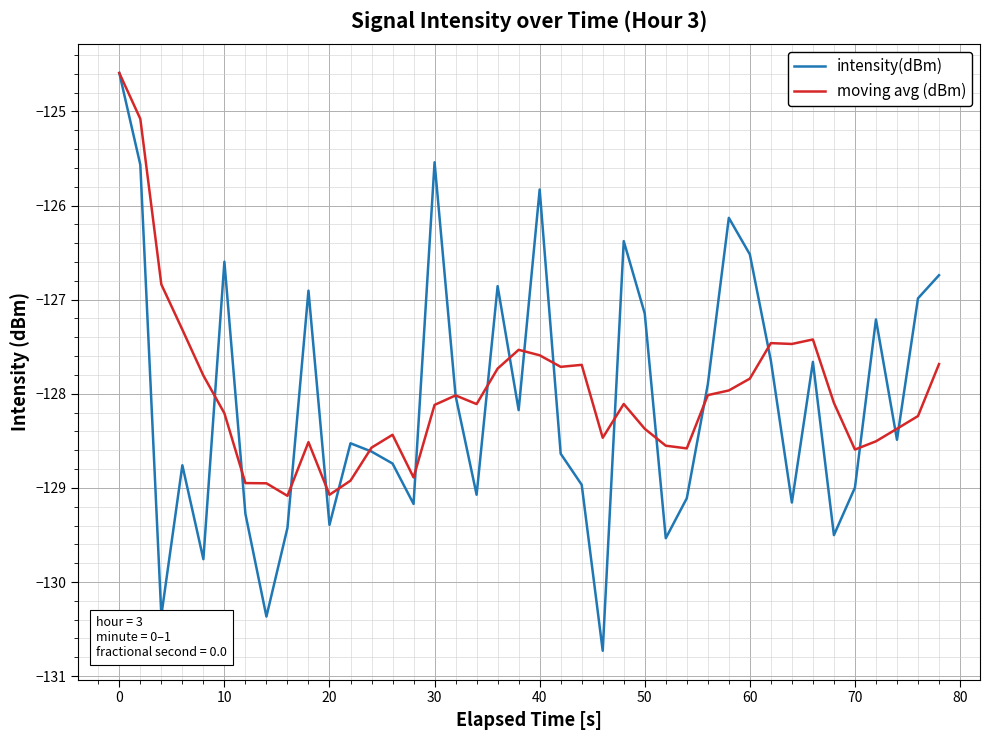

Which series has the largest range (max minus min)?

intensity(dBm)